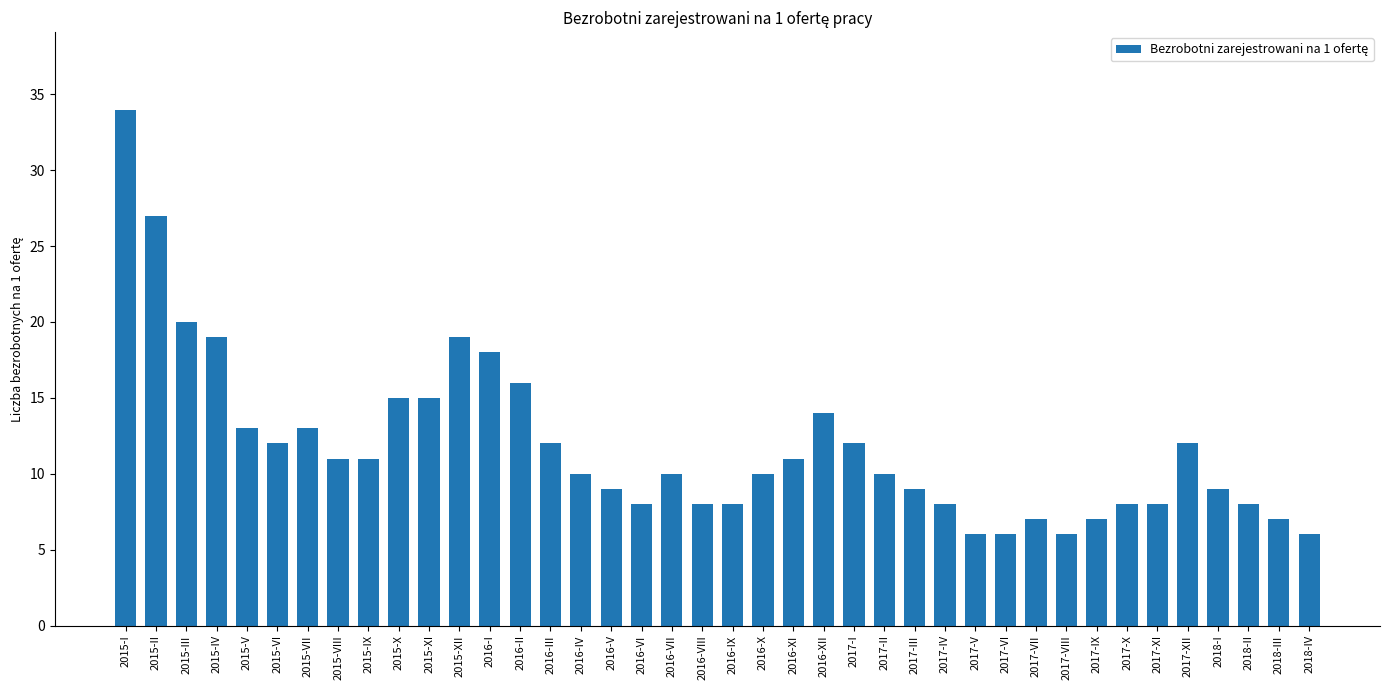

What is the change in value from 2015-V to 2015-VI?

-1